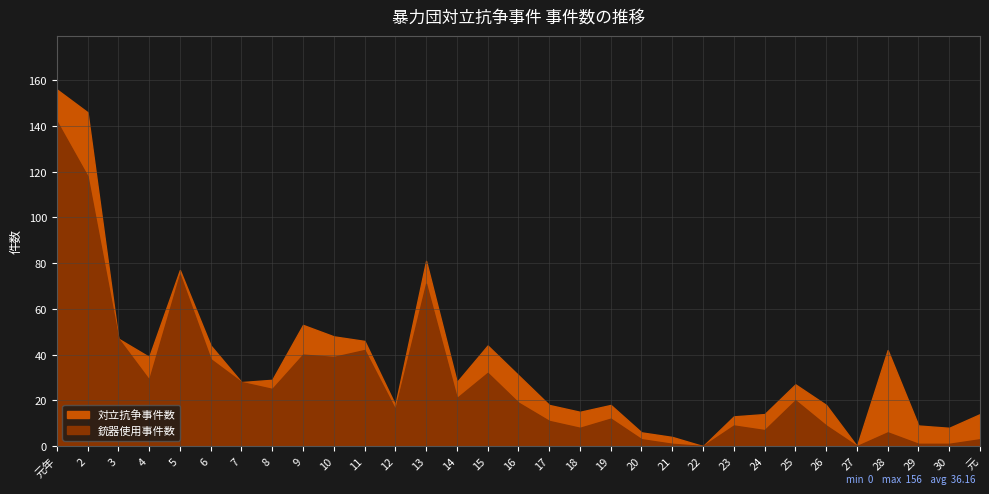

Reading left to right, extract all data points from this chart.

対立抗争事件数: 156	146	47	39	77	44	28	29	53	48	46	18	81	28	44	31	18	15	18	6	4	0	13	14	27	18	0	42	9	8	14
銃器使用事件数: 142	118	47	29	75	38	28	25	40	39	42	16	71	21	32	19	11	8	12	3	1	0	9	7	20	9	0	6	1	1	3